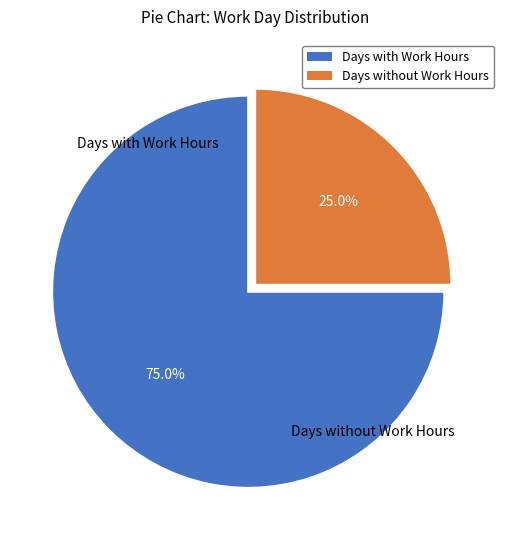

Is there a majority slice in this chart?

Yes